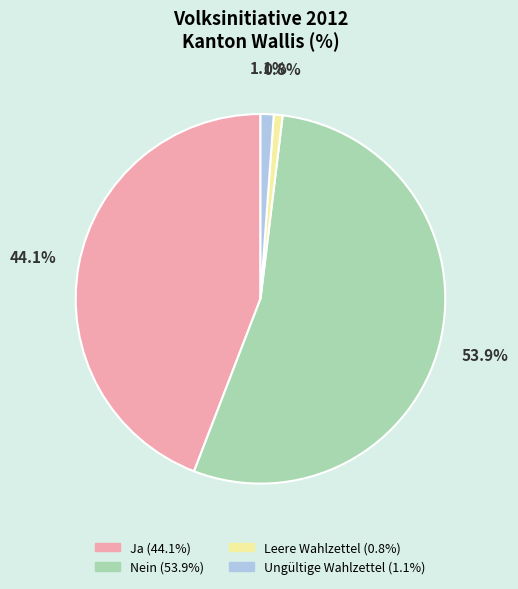

True or false: Leere Wahlzettel accounts for 1% of the total.

True